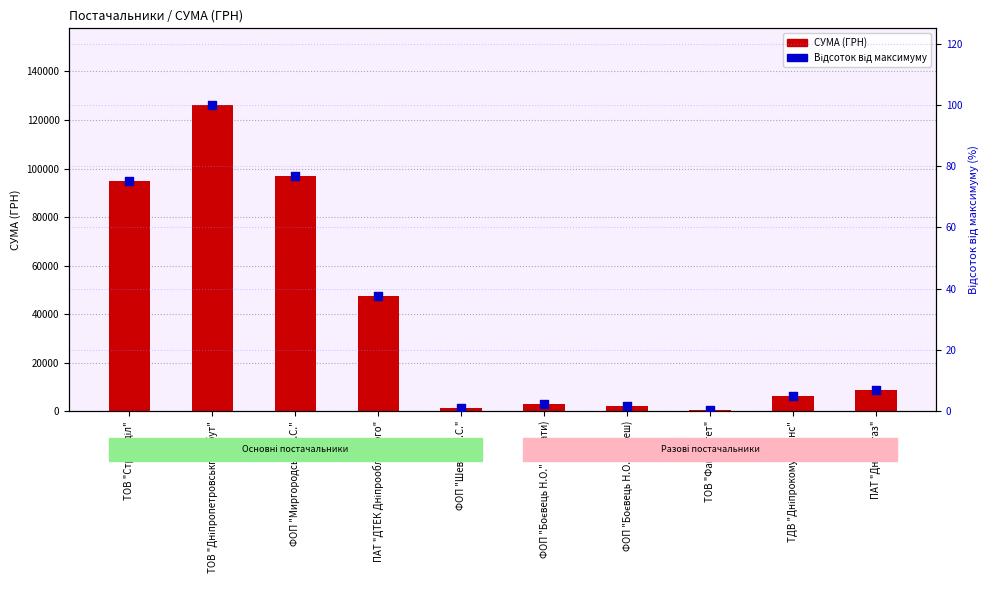

What are all the series names shown in the legend?

СУМА (ГРН), Відсоток від максимуму